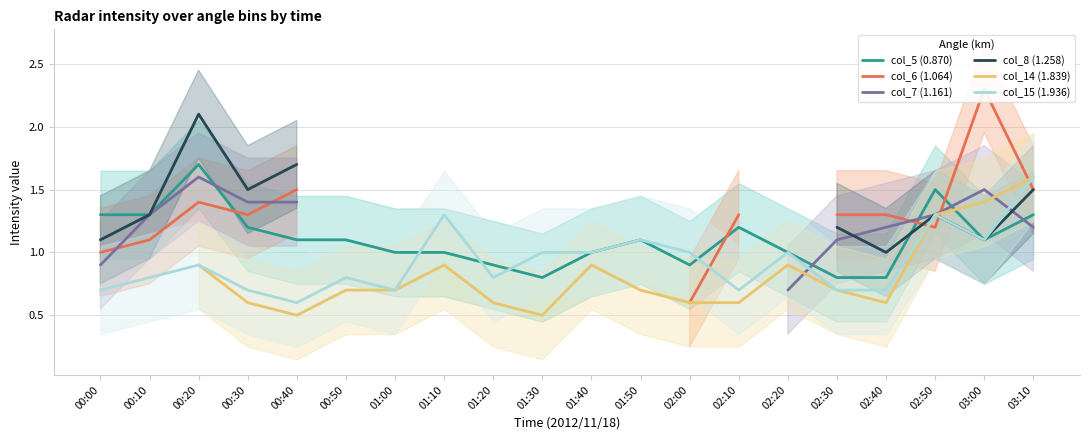

What is the maximum value for col_5 (0.870)?

1.7